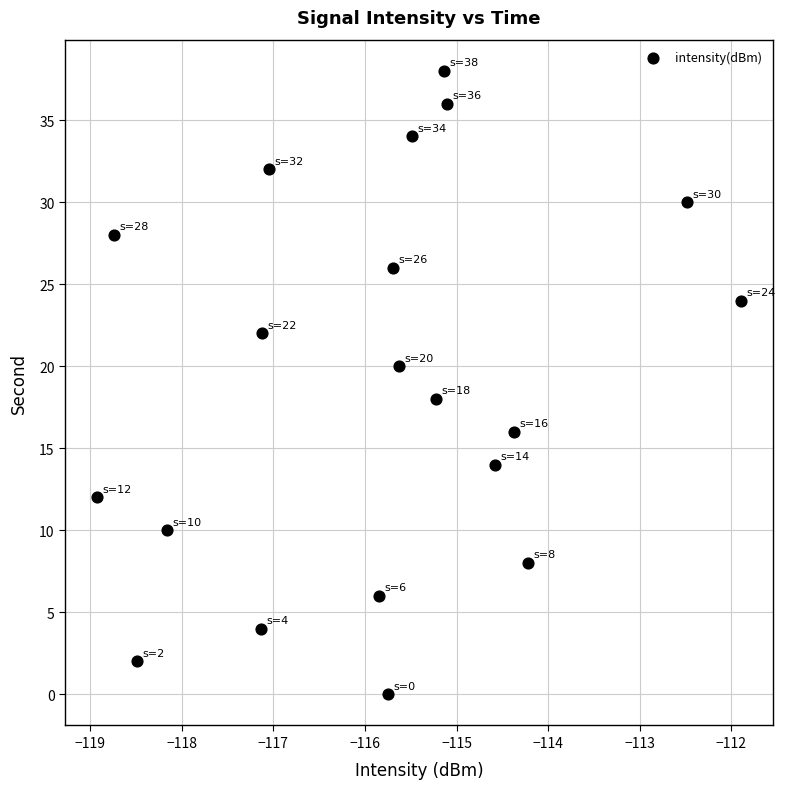

What is the range of Y values (max minus min)?

38